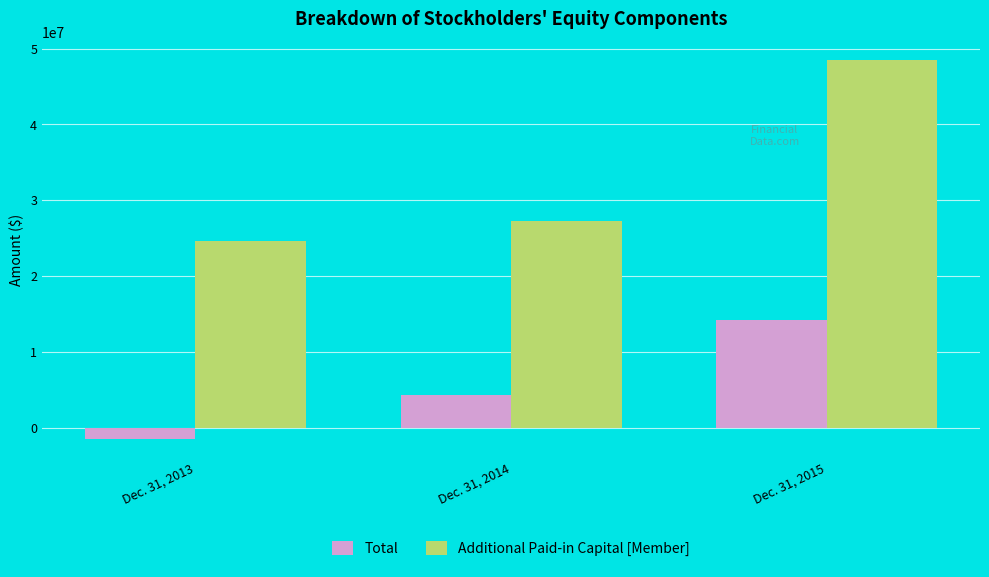

Which series has the widest spread of values?

Additional Paid-in Capital [Member]